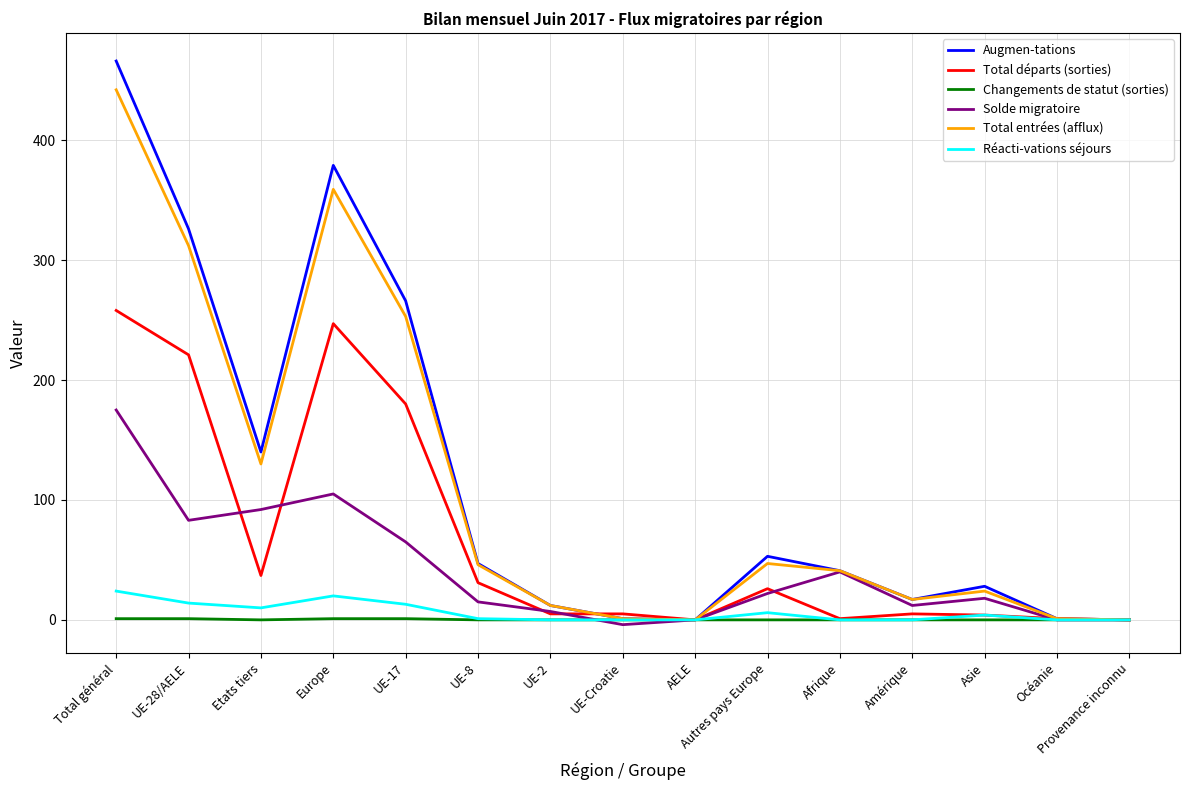

Is the value of Total départs (sorties) at Asie greater than the value of Total entrées (afflux) at Afrique?

No